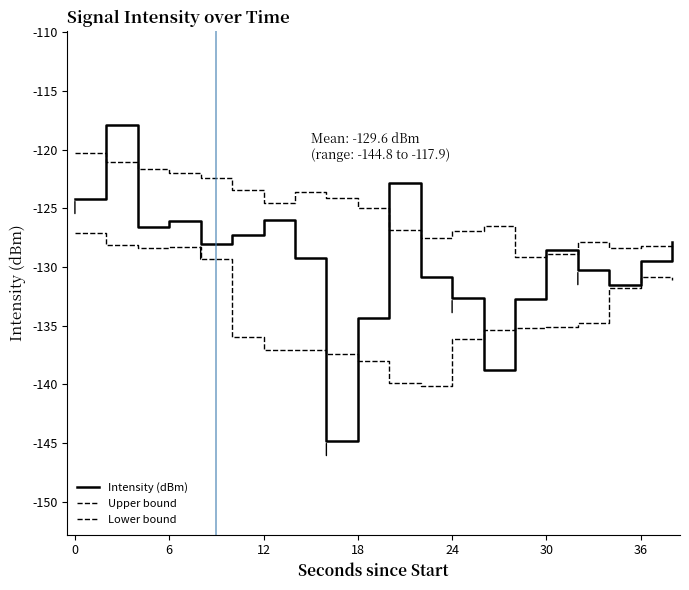

What is the sum of all Upper bound values?

-2507.0